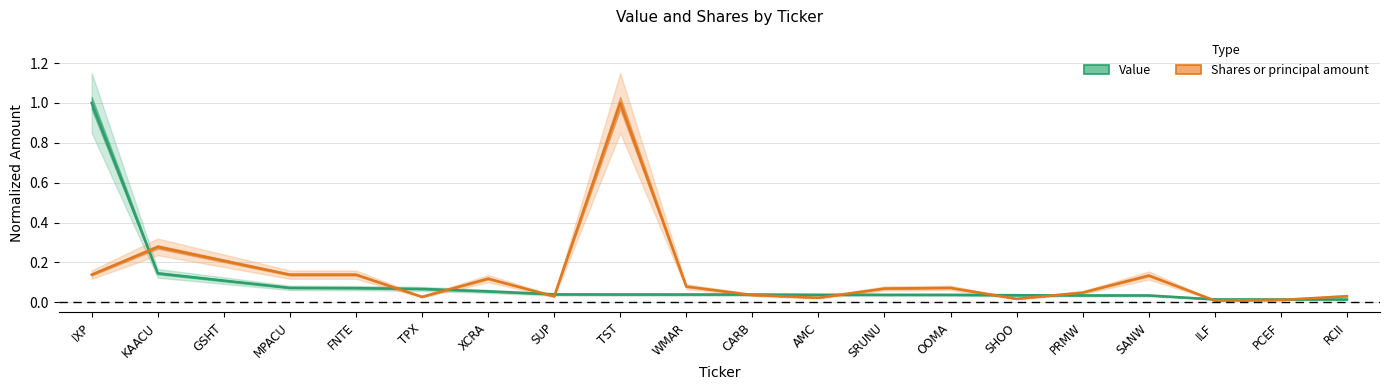

List the labels in order of Value value, largest first.

IXP, KAACU, GSHT, MPACU, FNTE, TPX, XCRA, SUP, TST, WMAR, CARB, AMC, SRUNU, OOMA, SHOO, PRMW, SANW, ILF, PCEF, RCII